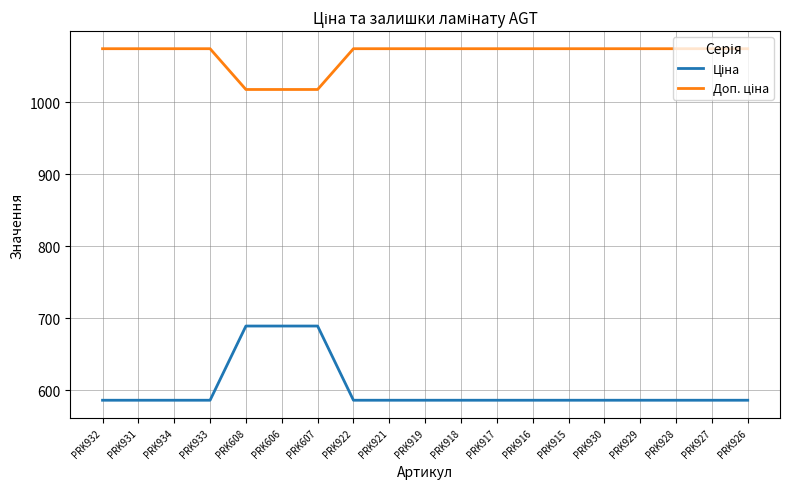

What is the minimum value shown in the chart?

586.0